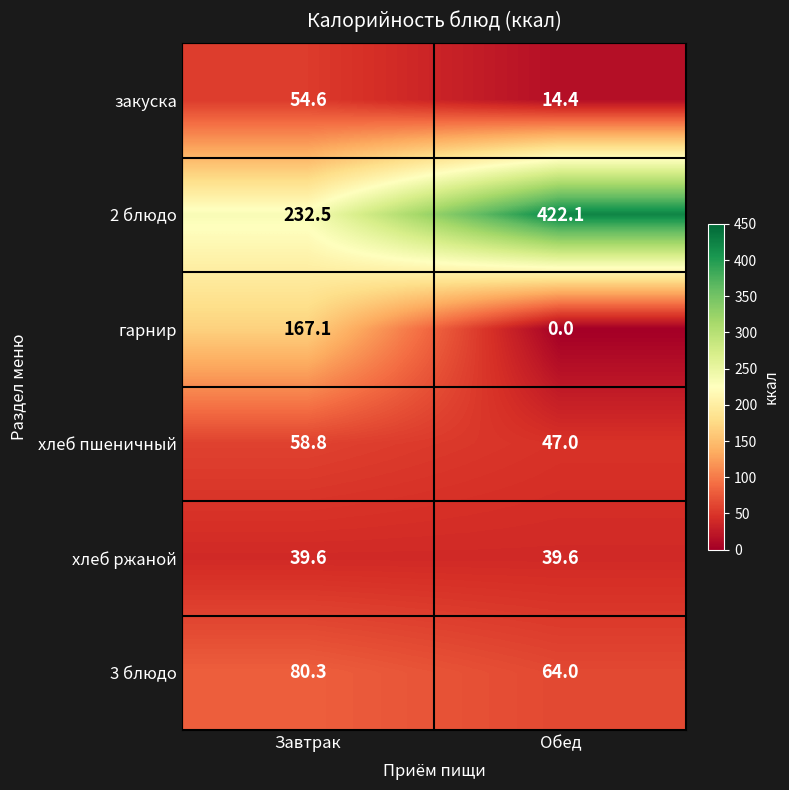

At which category is the sum across all series the highest?

Завтрак